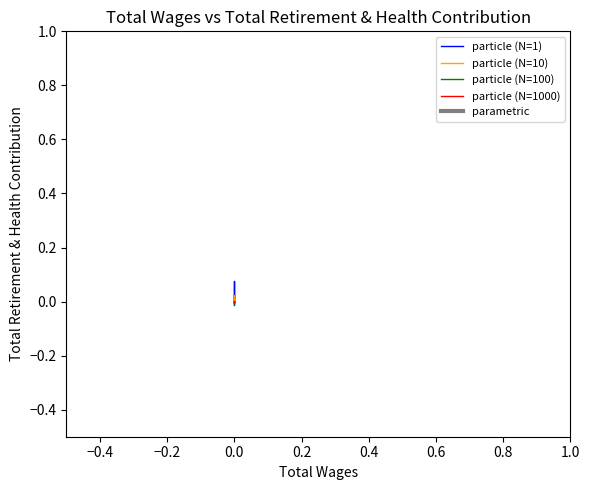

Does the chart have visible grid lines?

No